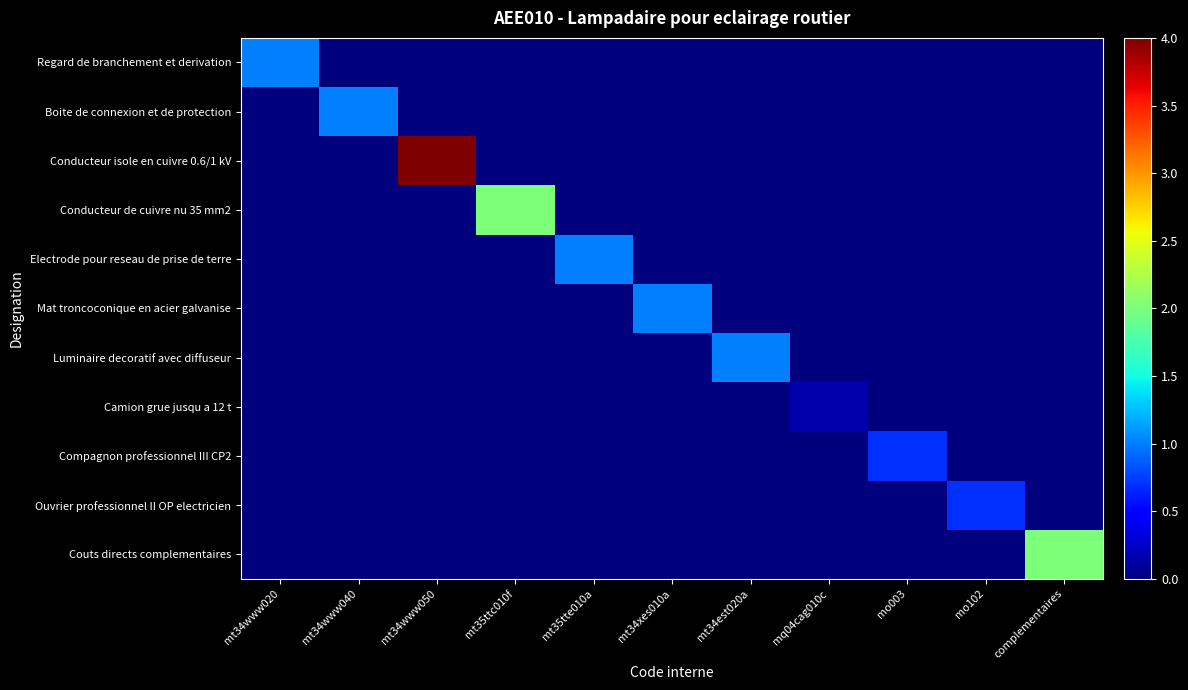

At mt35tte010a, list the series in order from largest to smallest.

Electrode pour reseau de prise de terre, Regard de branchement et derivation, Boite de connexion et de protection, Conducteur isole en cuivre 0.6/1 kV, Conducteur de cuivre nu 35 mm2, Mat troncoconique en acier galvanise, Luminaire decoratif avec diffuseur, Camion grue jusqu a 12 t, Compagnon professionnel III CP2, Ouvrier professionnel II OP electricien, Couts directs complementaires